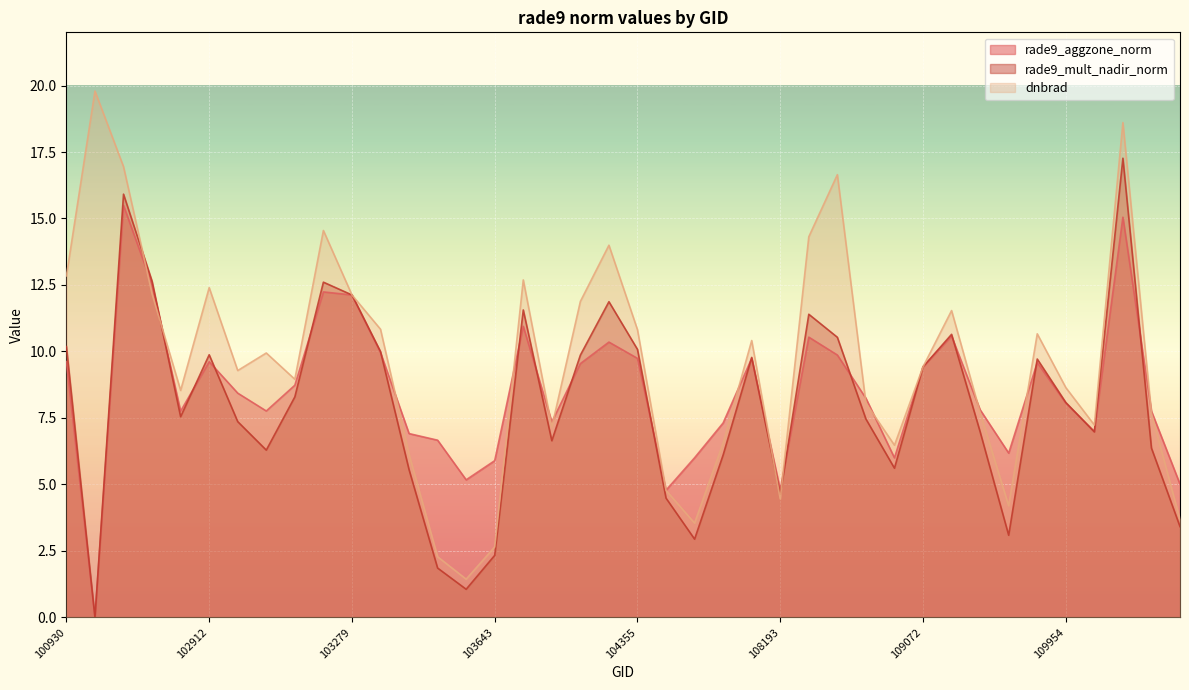

At how many categories does at least one series exceed 8?

25